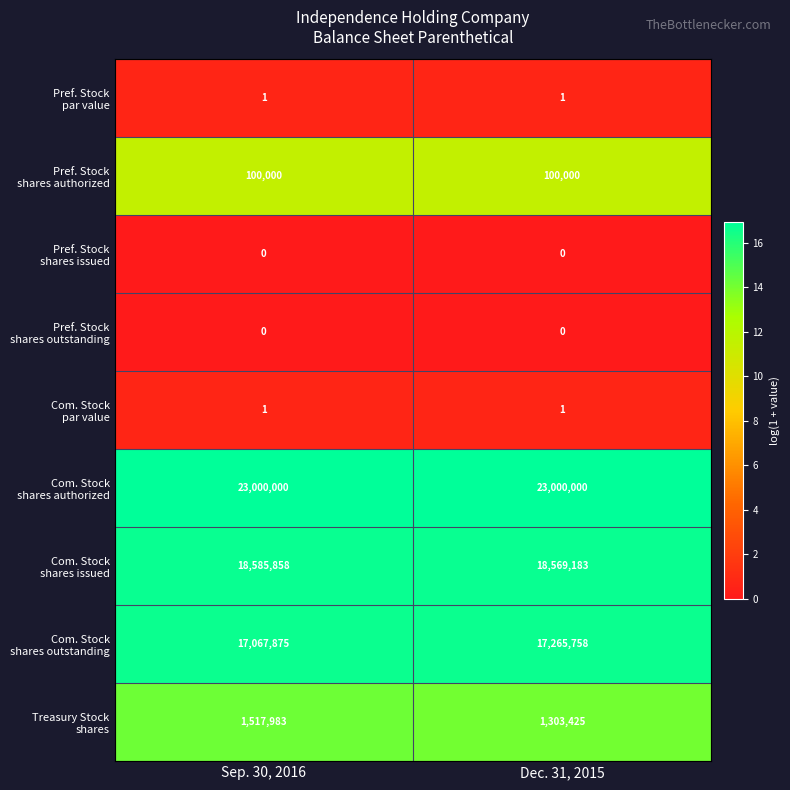

What is the total value across all series at Dec. 31, 2015?

60238368